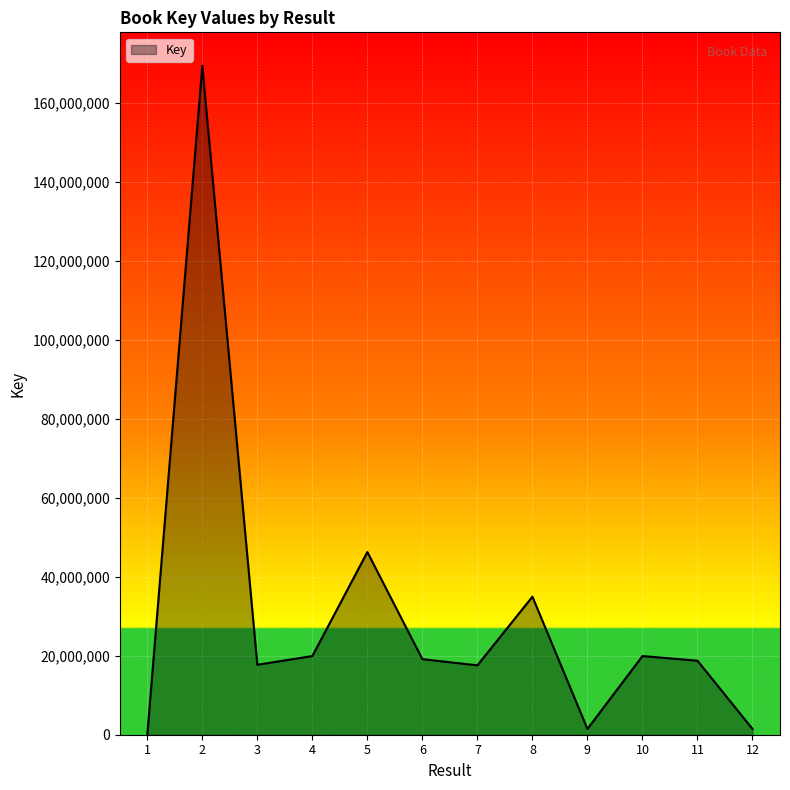

Is it true that the value at 10 is 31369600?

False